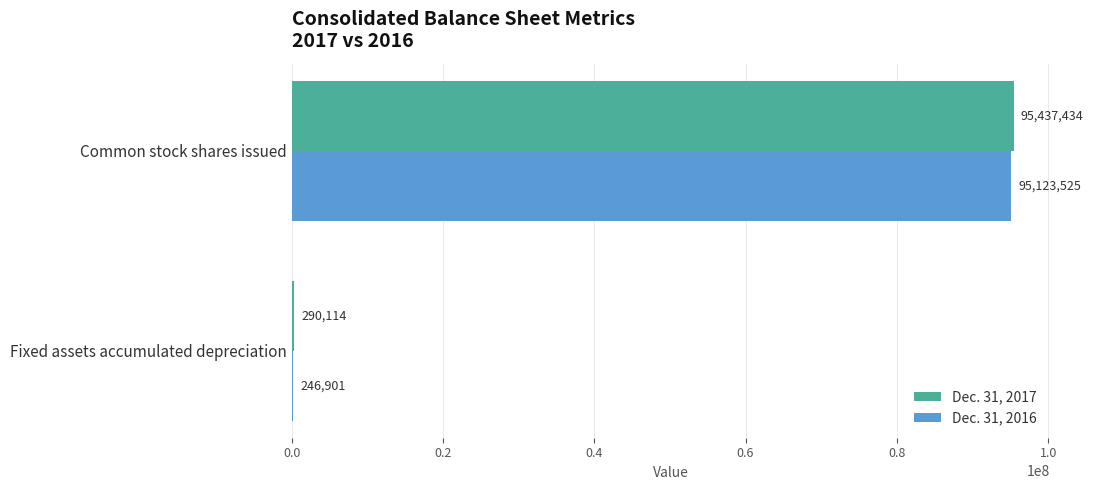

What is the sum of all Dec. 31, 2016 values?

95370426